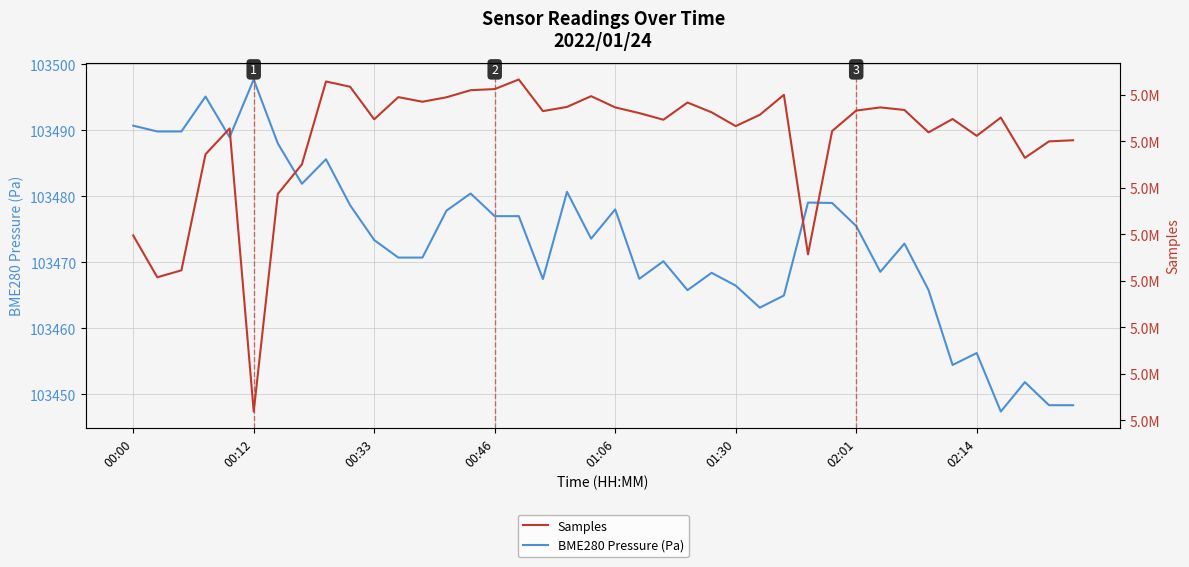

What is the sum of all Samples values?

202306206.0